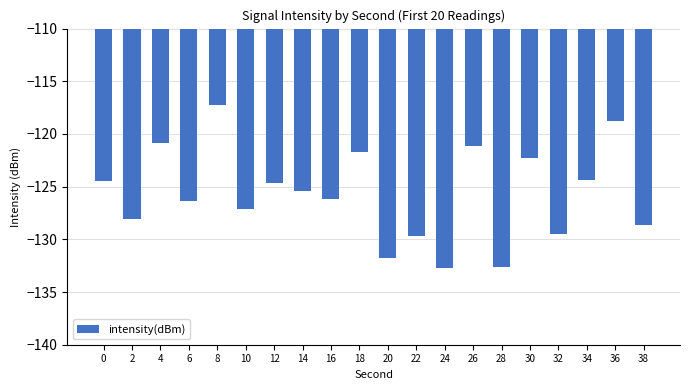

The chart shows a value of -126.4 at 6. True or false?

True